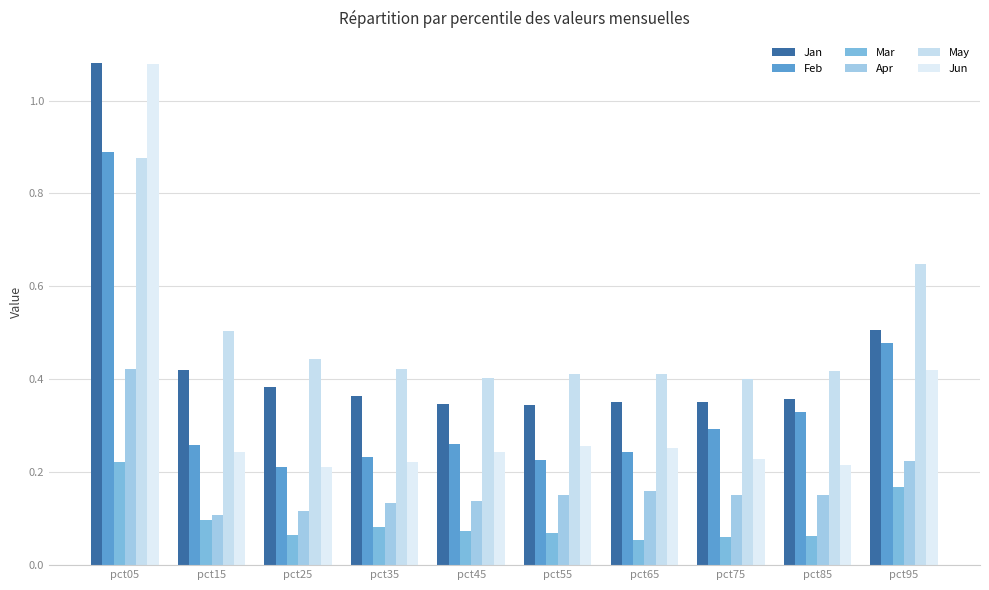

Are the bars horizontal?

No